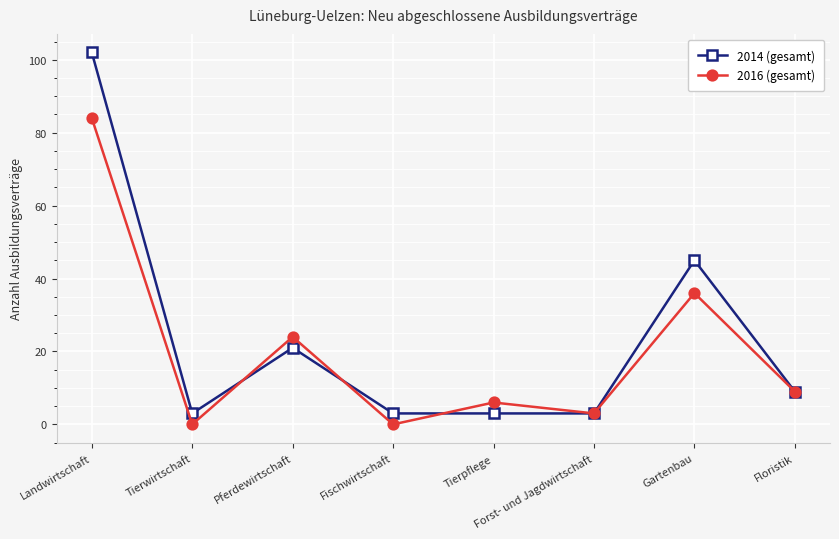

Rank the series by their average value, from lowest to highest.

2016 (gesamt), 2014 (gesamt)